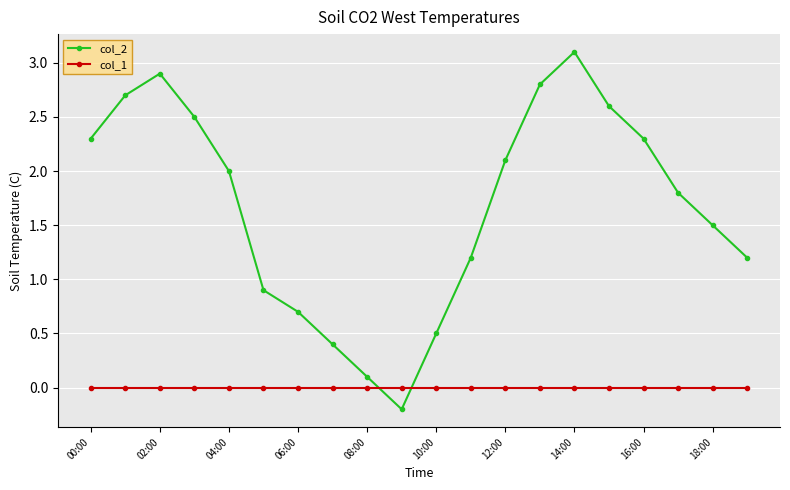

List the series in order of their overall mean, highest first.

col_2, col_1